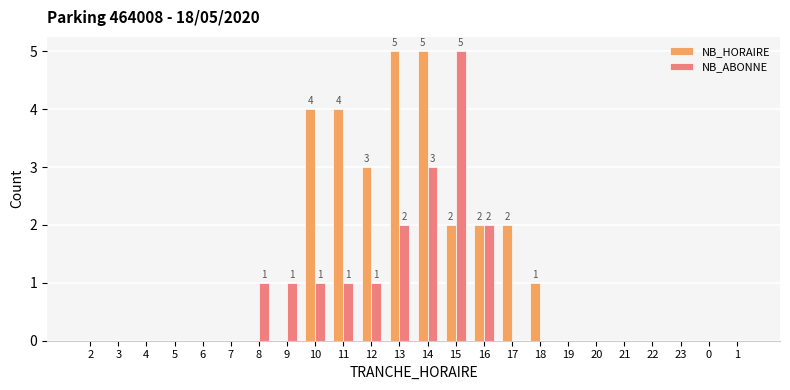

Reading left to right, what are all the values shown in this chart?

NB_HORAIRE: 2=0	3=0	4=0	5=0	6=0	7=0	8=0	9=0	10=4	11=4	12=3	13=5	14=5	15=2	16=2	17=2	18=1	19=0	20=0	21=0	22=0	23=0	0=0	1=0
NB_ABONNE: 2=0	3=0	4=0	5=0	6=0	7=0	8=1	9=1	10=1	11=1	12=1	13=2	14=3	15=5	16=2	17=0	18=0	19=0	20=0	21=0	22=0	23=0	0=0	1=0